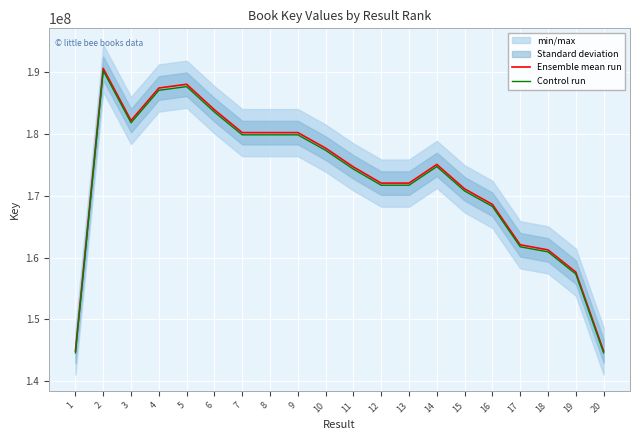

What is the maximum value for Control run?

190239352.8